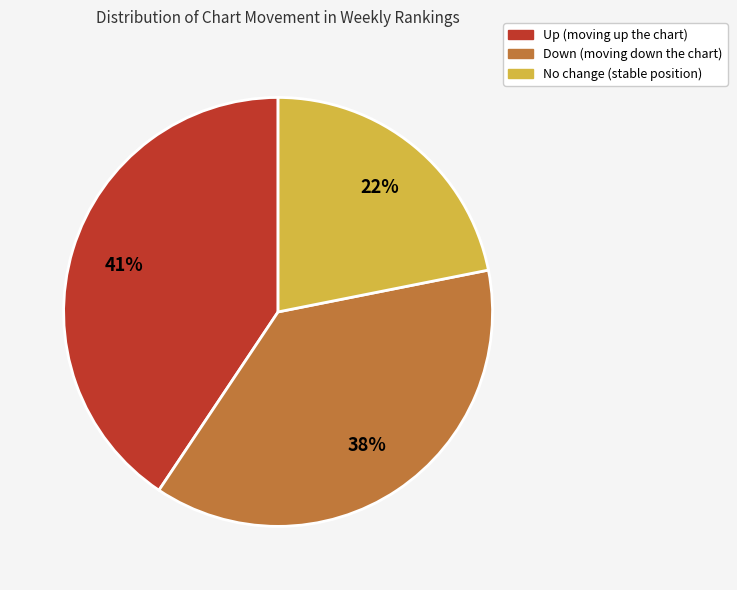

To the nearest percent, what is the difference between the largest and smallest slice percentages?

19%